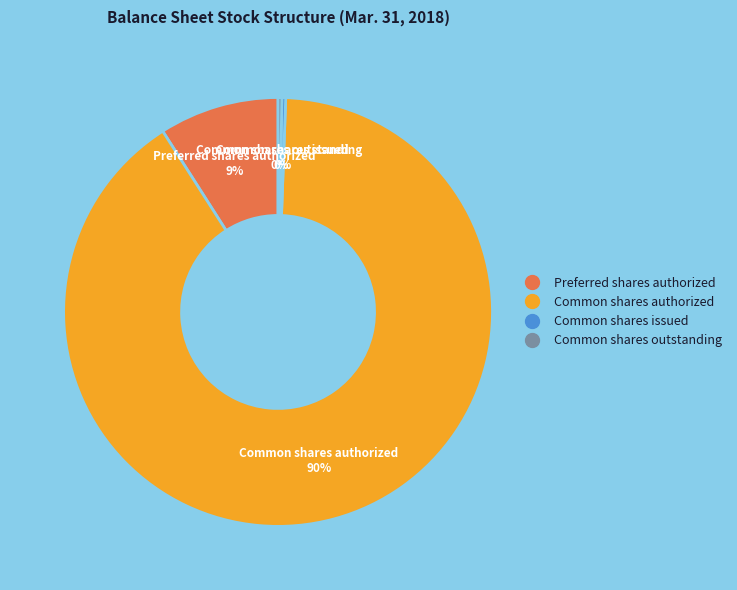

Approximately how many times larger is the value at Preferred shares authorized compared to Common shares outstanding?

31.7